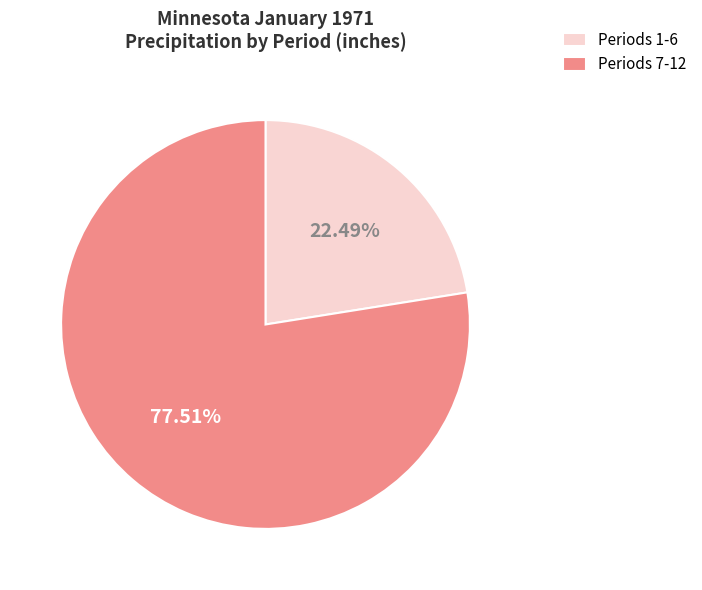

Which category has the smallest portion of the pie?

Periods 1-6